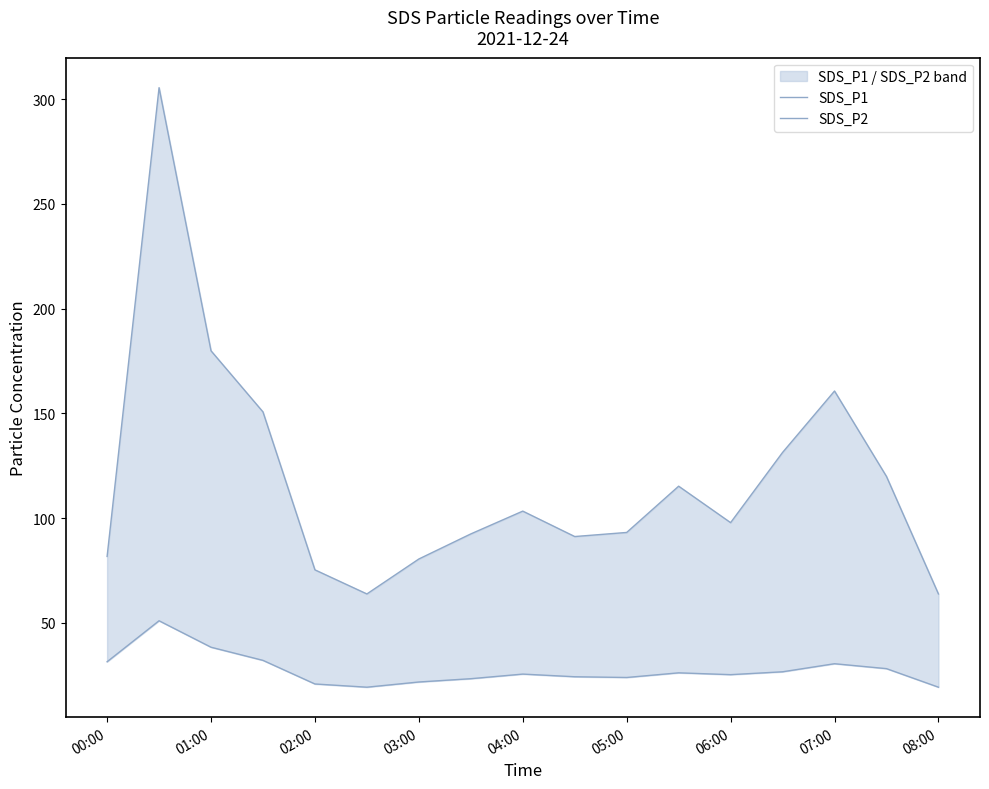

What position from the left is 02:00?

5